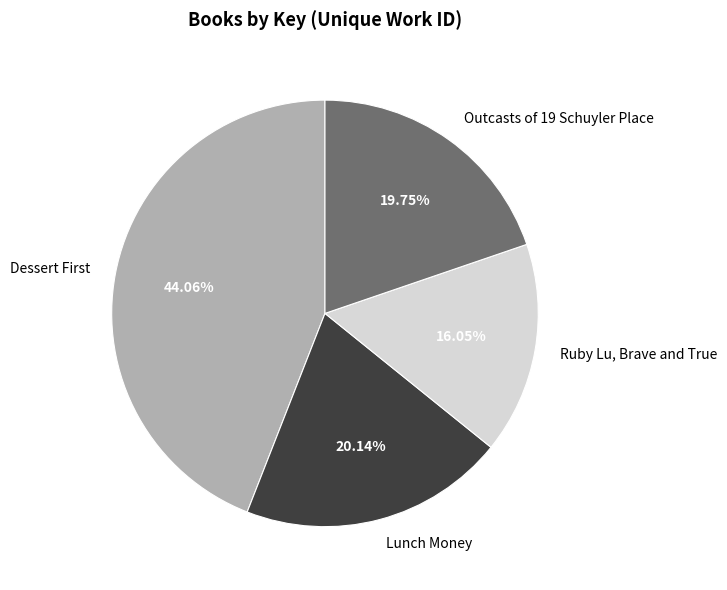

What percentage do Lunch Money and Outcasts of 19 Schuyler Place together represent?

39.9%